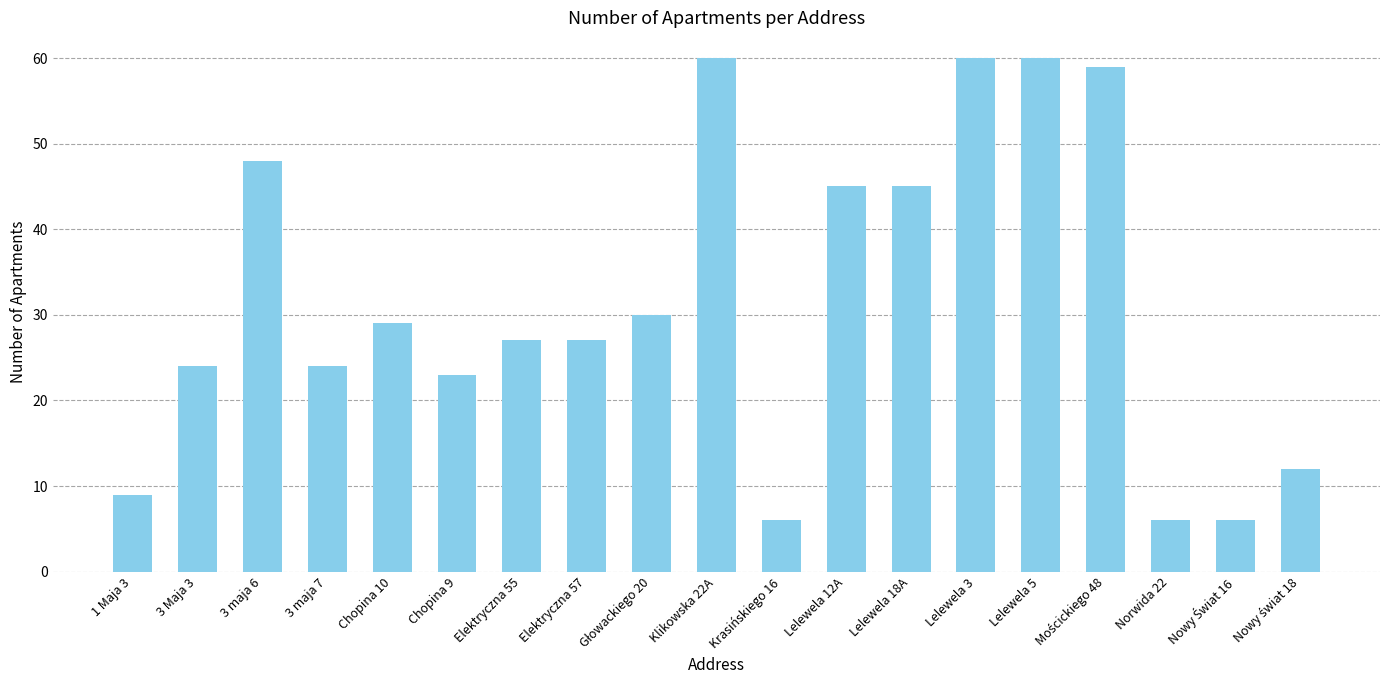

Which has a higher value, Klikowska 22A or Lelewela 12A?

Klikowska 22A